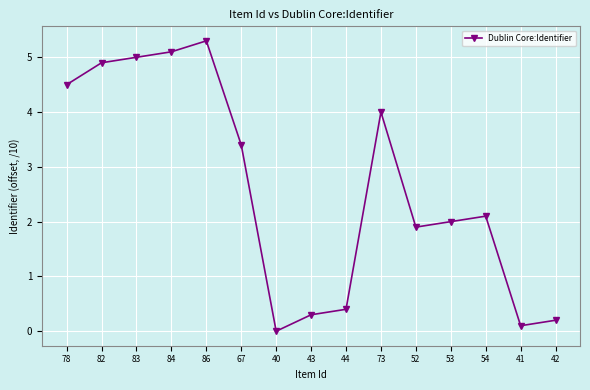

What is the approximate value at 84?

5.1